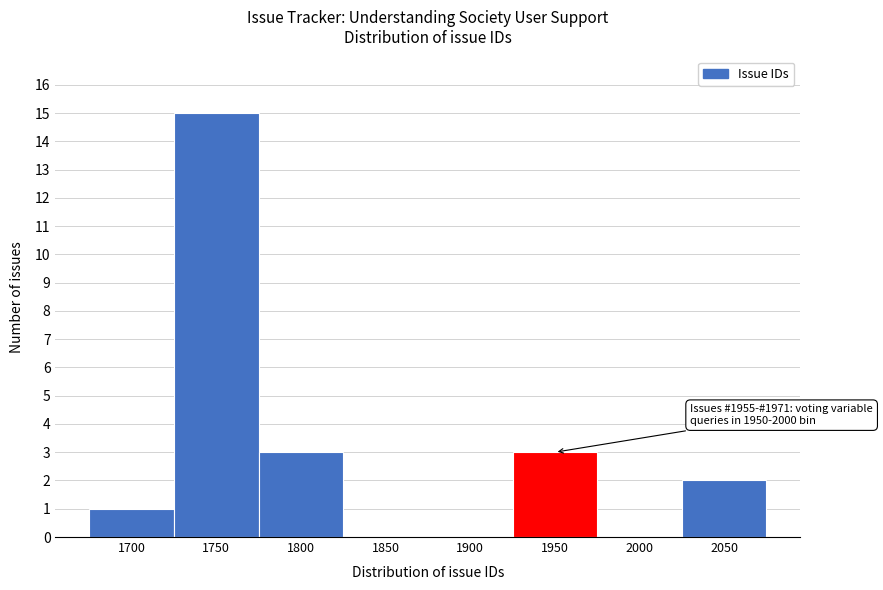

Reading right to left, what are all the values shown in this chart?

2050=2	2000=0	1950=3	1900=0	1850=0	1800=3	1750=15	1700=1